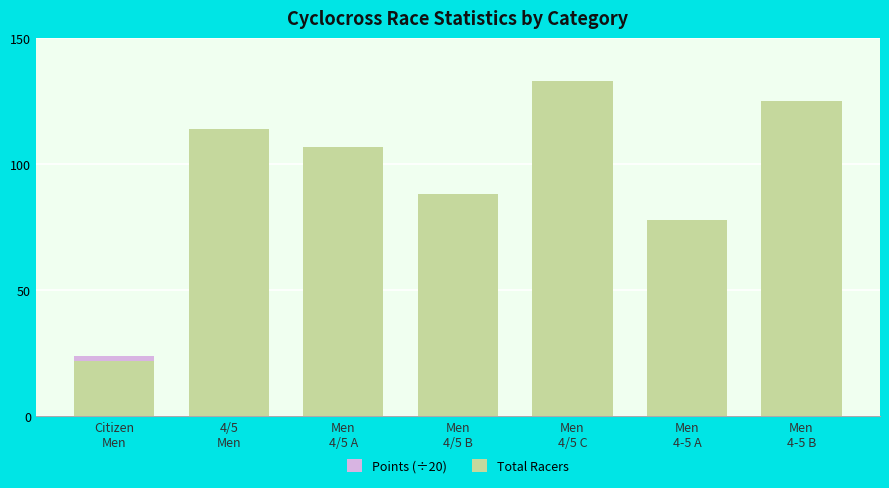

How many groups of bars are there?

7